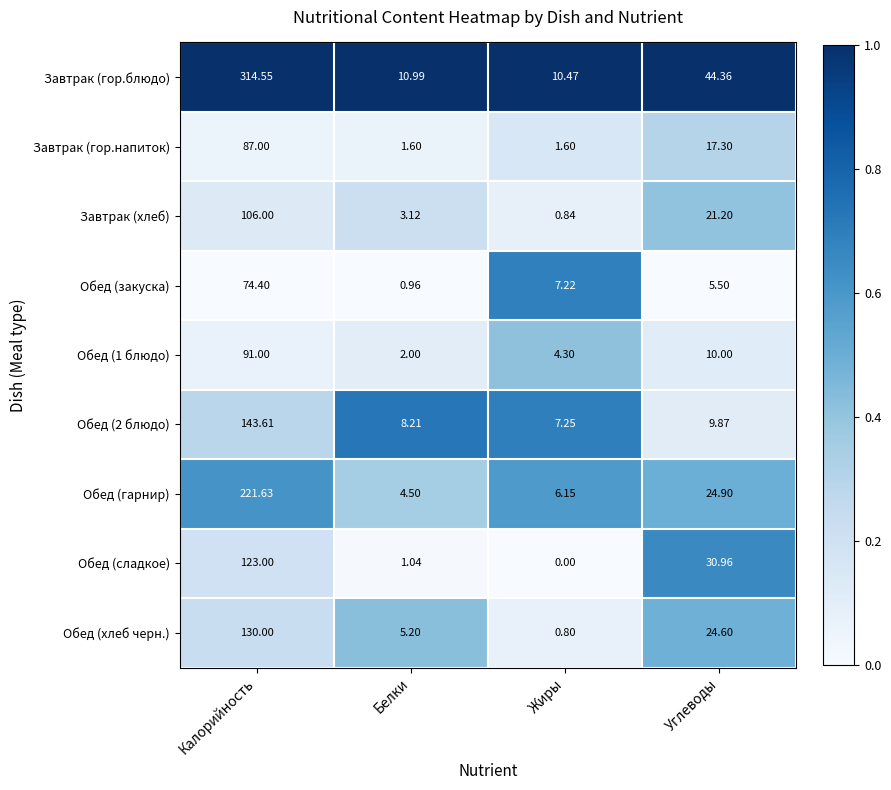

Is the value of Завтрак (гор.блюдо) at Калорийность greater than the value of Завтрак (гор.напиток) at Белки?

Yes